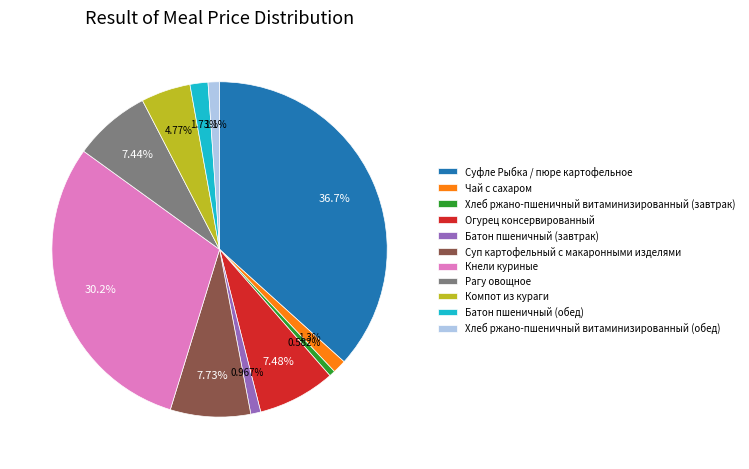

What is the largest slice in the pie chart?

Суфле Рыбка / пюре картофельное